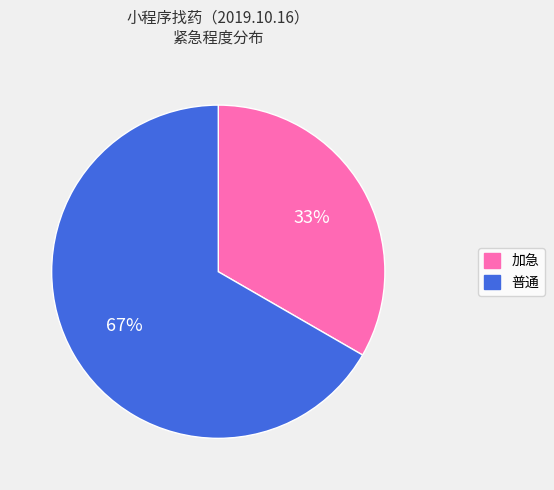

To the nearest percent, what is the average slice percentage?

50%